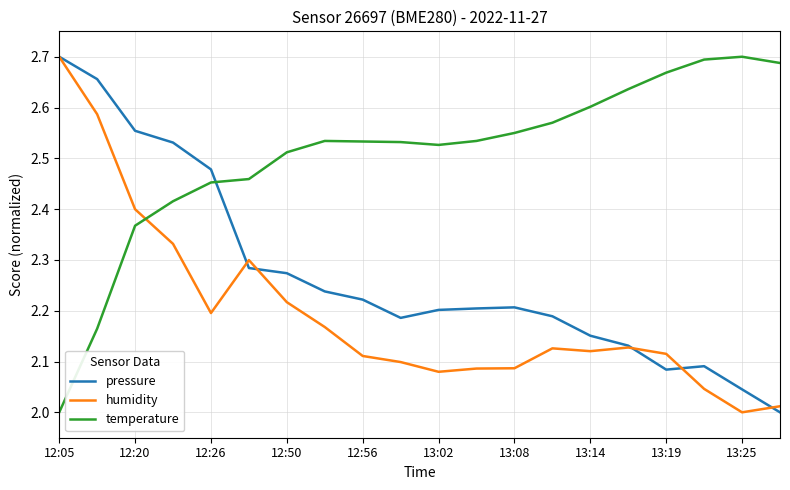

True or false: pressure and temperature cross at least once.

True